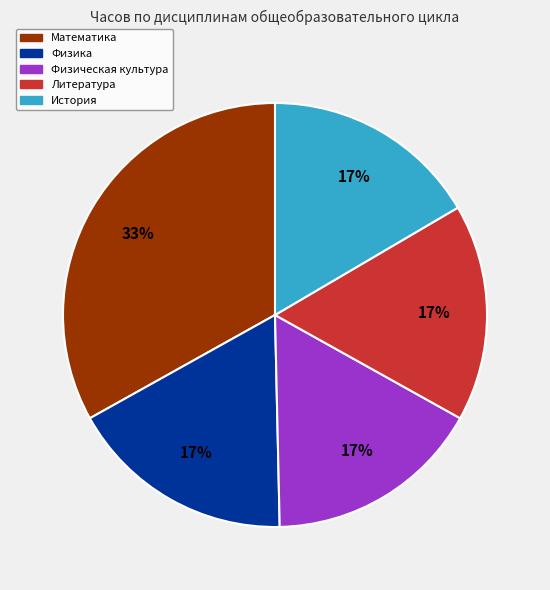

Is it true that Физика is 17% of the pie?

True